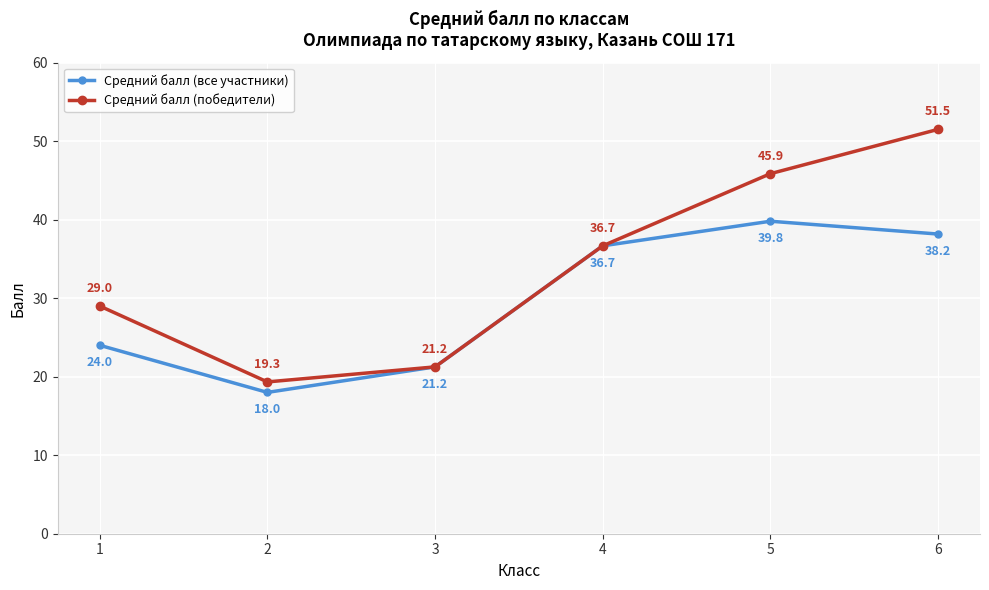

Where is Средний балл (победители) nearest to the value 35?

4